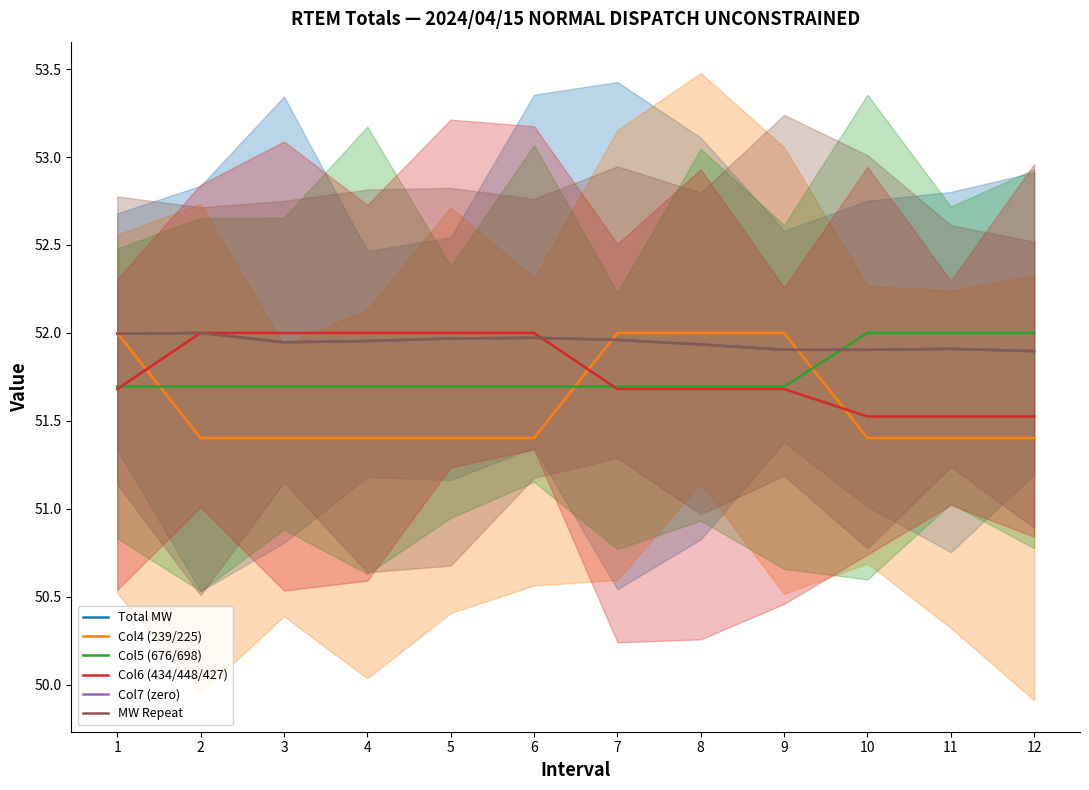

Which has a higher value, 6 or 8?

6